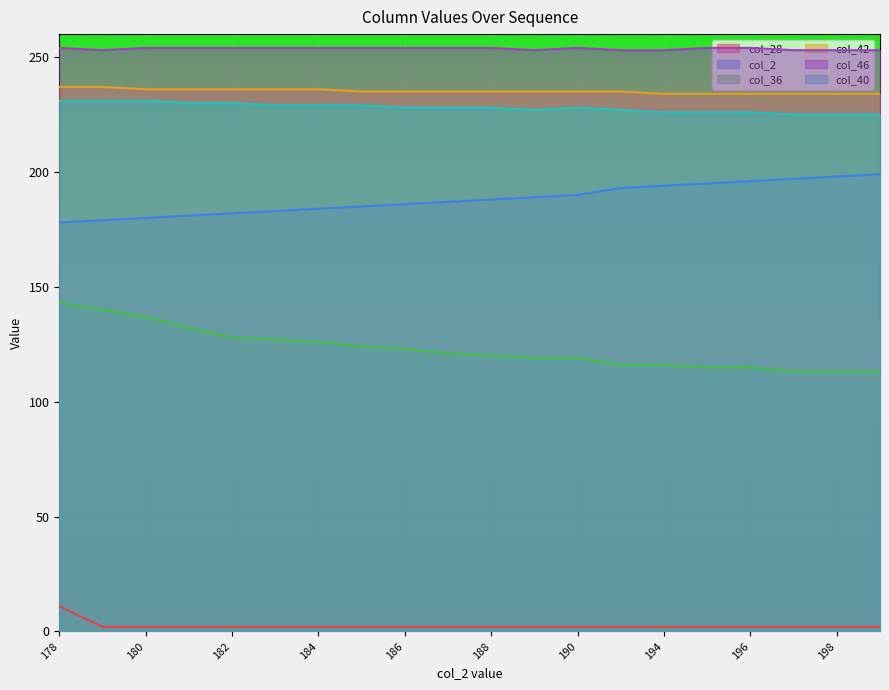

How many distinct data groups are displayed?

6